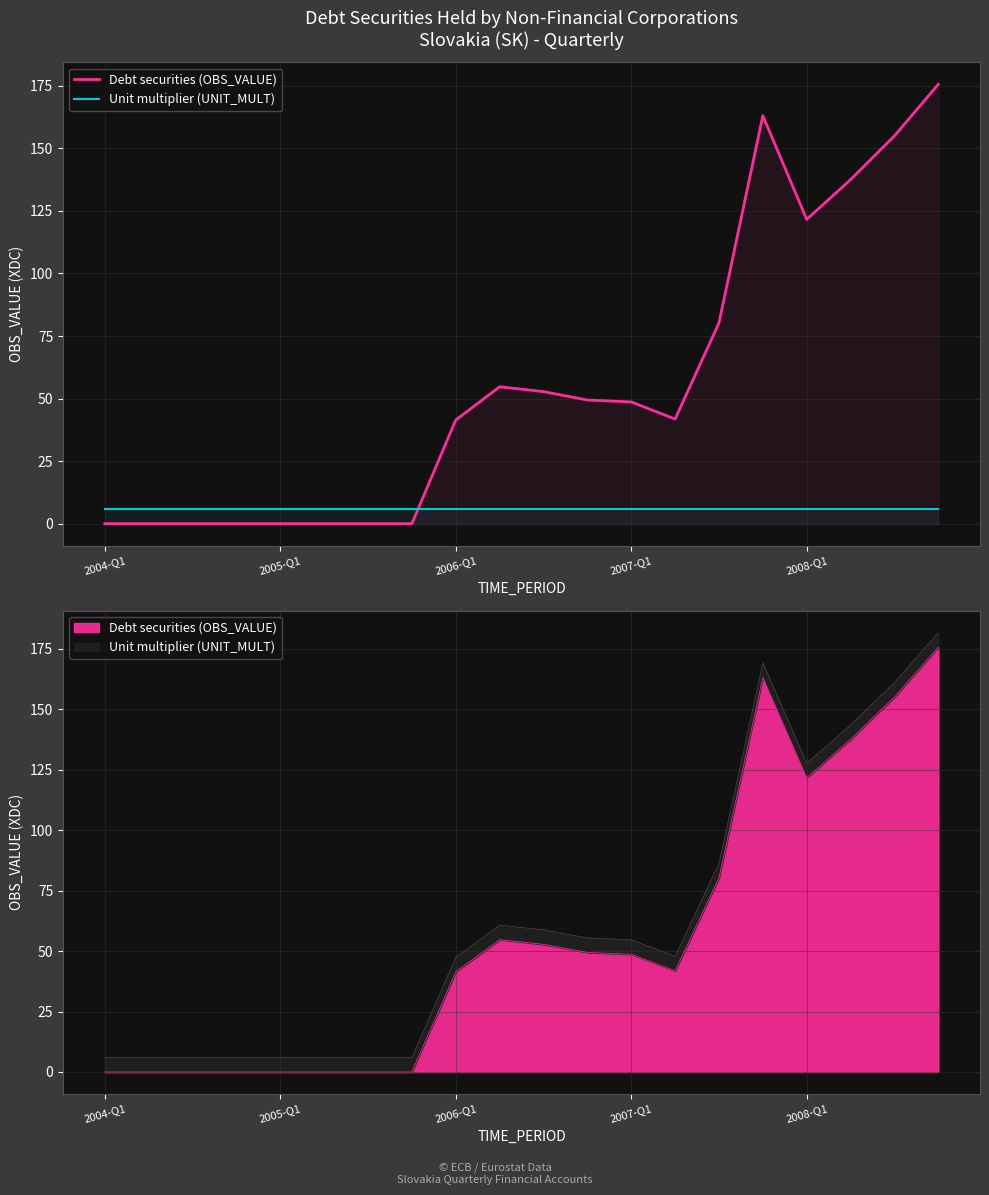

How many lines are shown in the chart?

2